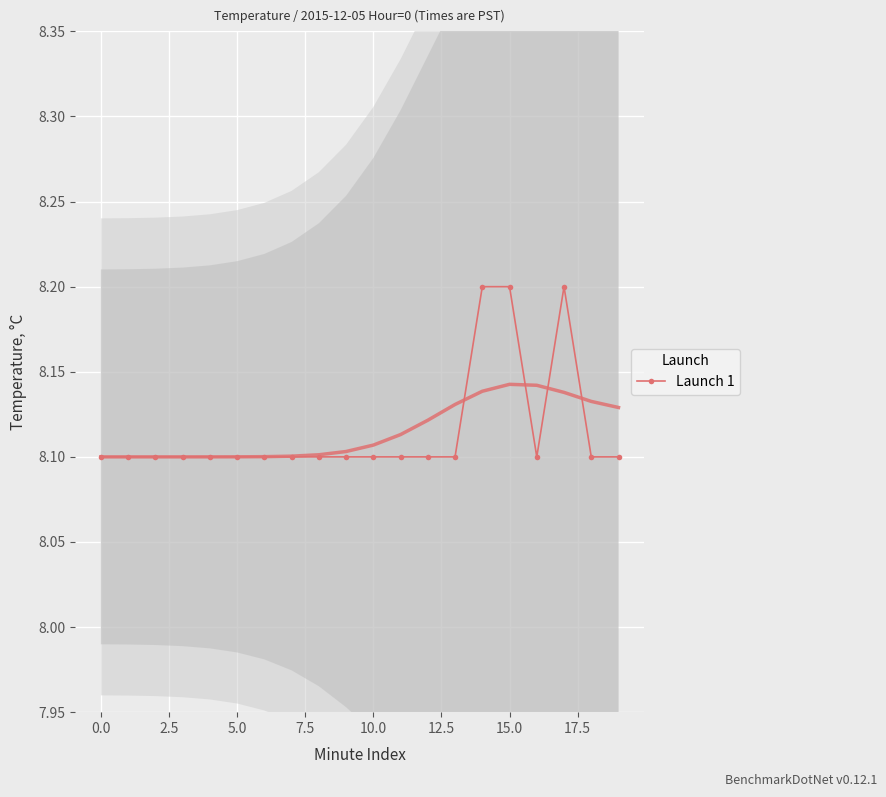

Reading left to right, list all the values displayed in this chart.

8.1	8.1	8.1	8.1	8.1	8.1	8.1	8.1	8.1	8.1	8.1	8.1	8.1	8.1	8.2	8.2	8.1	8.2	8.1	8.1